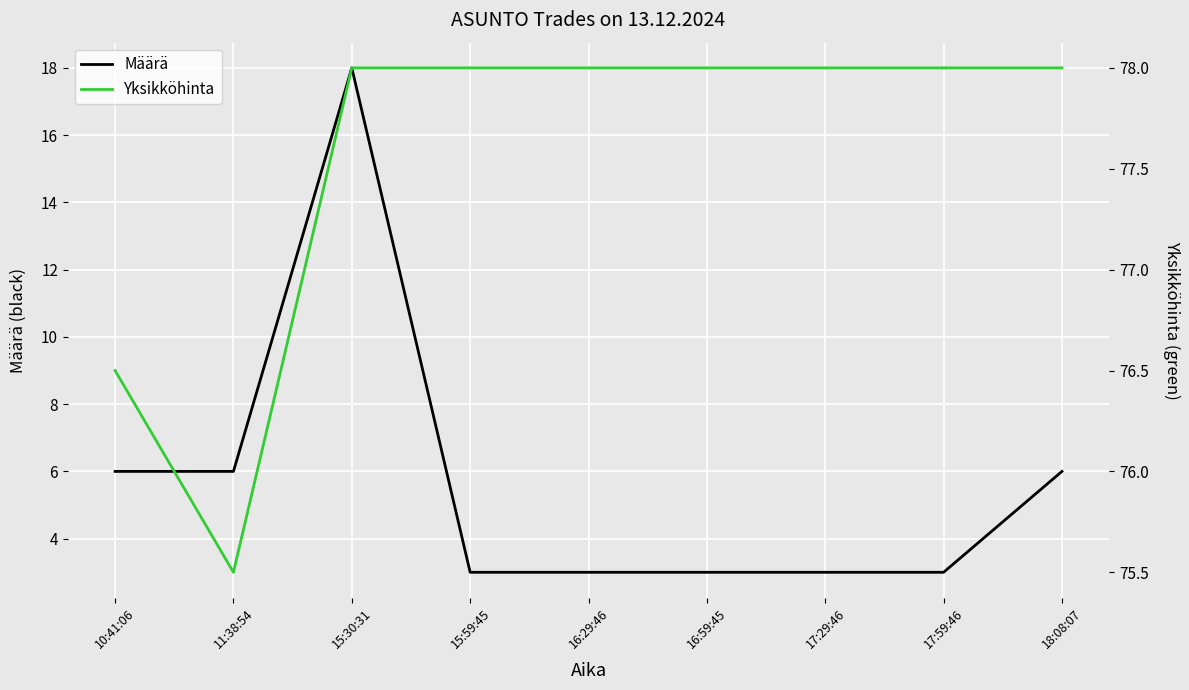

What is the spread (max minus min) of values at 17:59:46?

75.0